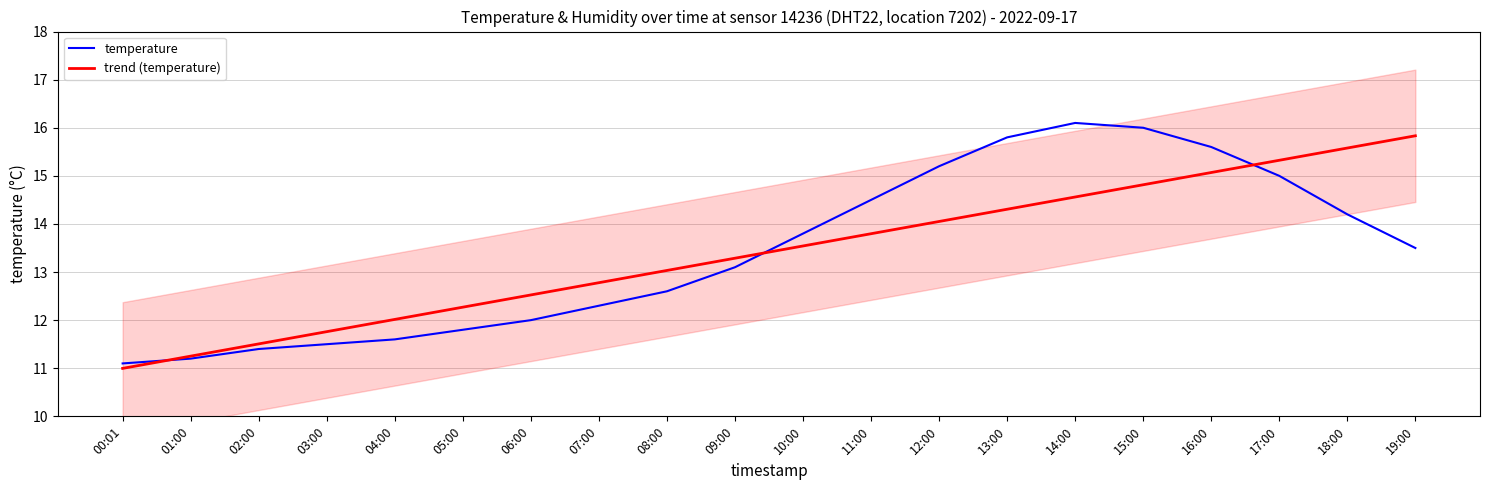

At how many categories does at least one series exceed 14?

9